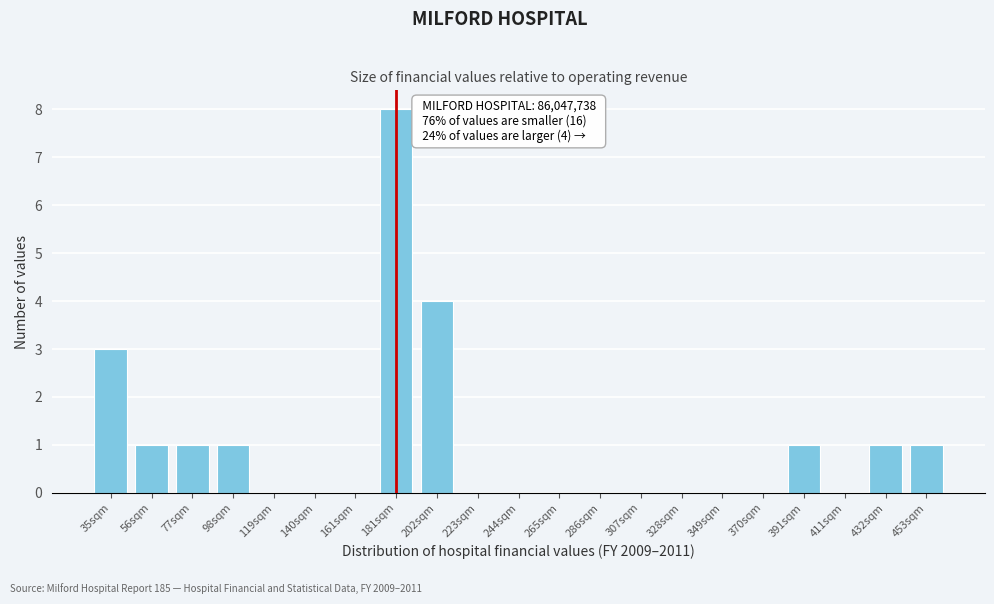

Reading left to right, list all the values displayed in this chart.

35sqm=3	56sqm=1	77sqm=1	98sqm=1	119sqm=0	140sqm=0	161sqm=0	181sqm=8	202sqm=4	223sqm=0	244sqm=0	265sqm=0	286sqm=0	307sqm=0	328sqm=0	349sqm=0	370sqm=0	391sqm=1	411sqm=0	432sqm=1	453sqm=1